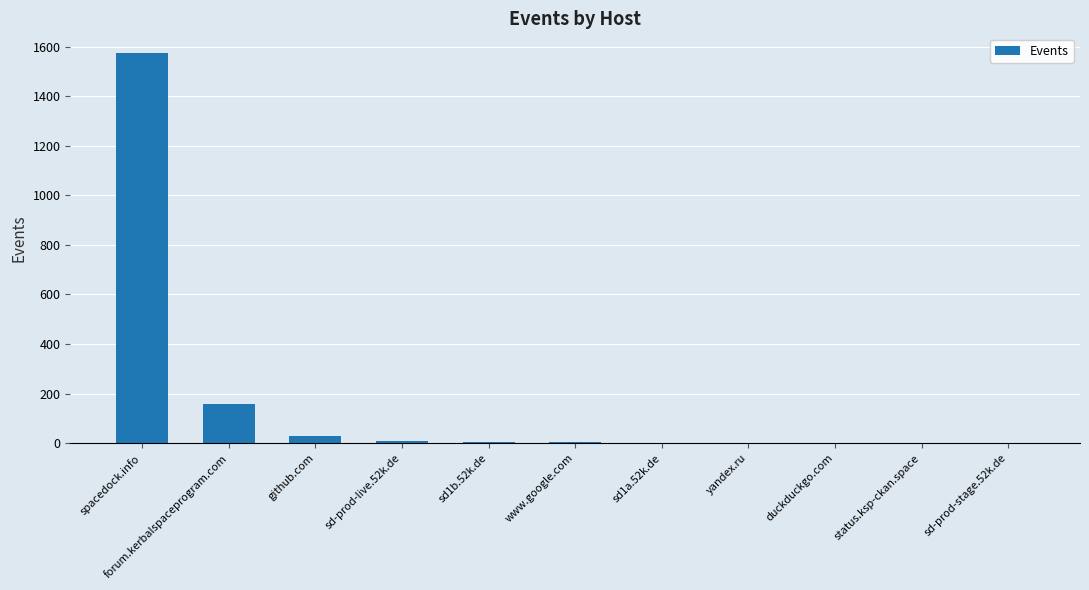

What is the greatest value displayed?

1575